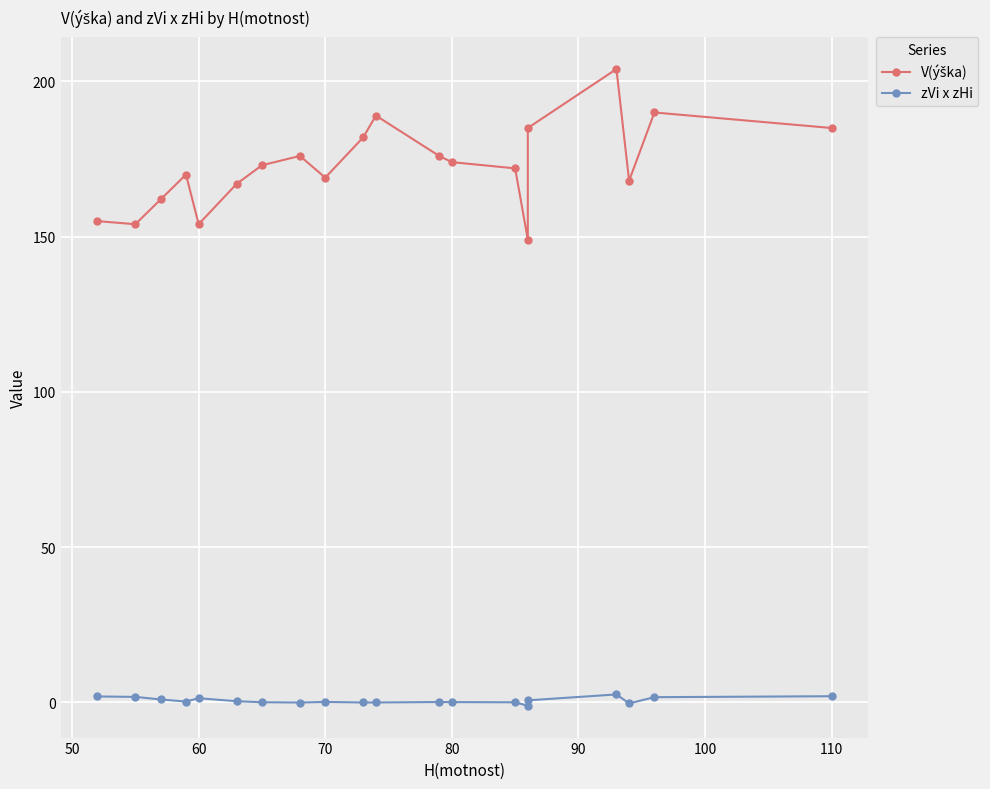

Reading left to right, transcribe all the data shown in this chart.

V(ýška): 155.0	154.0	162.0	170.0	154.0	167.0	173.0	176.0	169.0	182.0	189.0	176.0	174.0	172.0	149.0	185.0	204.0	168.0	190.0	185.0
zVi x zHi: 1.9	1.7	0.9	0.2	1.3	0.3	-0.0	-0.1	0.1	-0.1	-0.1	0.1	0.0	-0.0	-1.1	0.6	2.5	-0.4	1.6	1.9